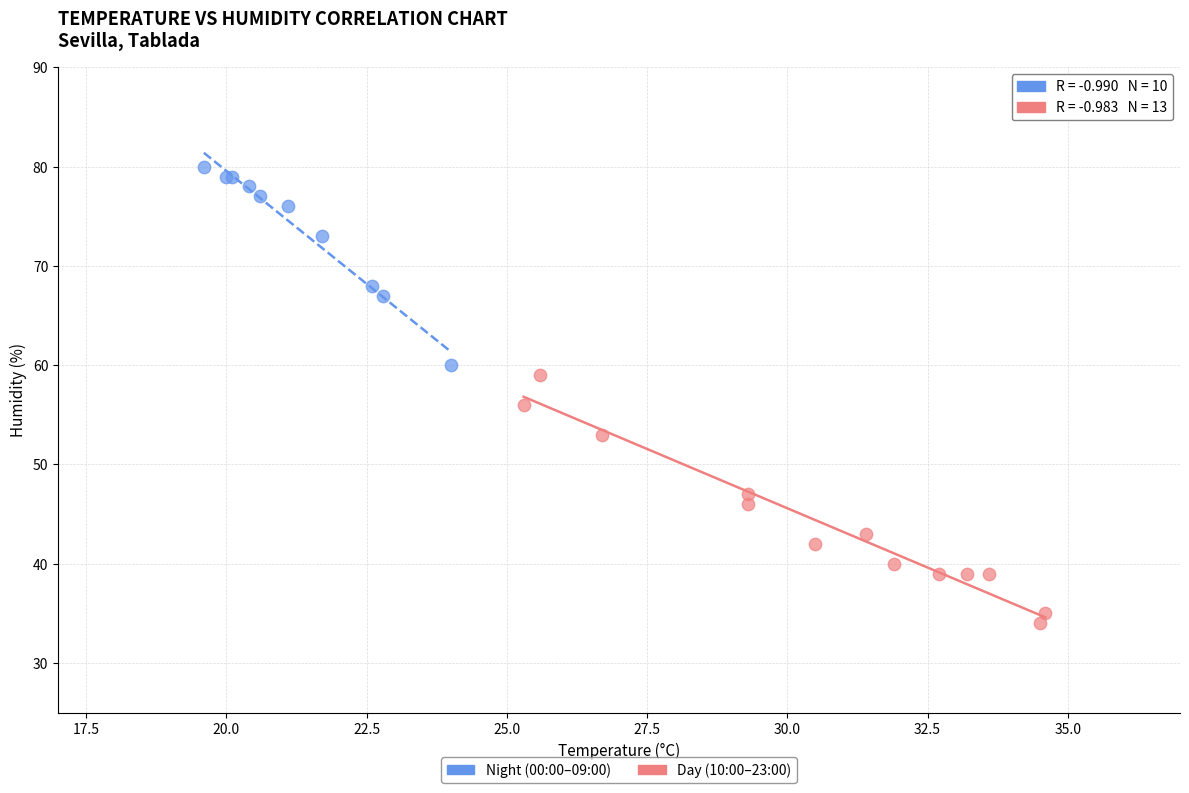

Which series contains the highest Y value?

Night (00:00–09:00)